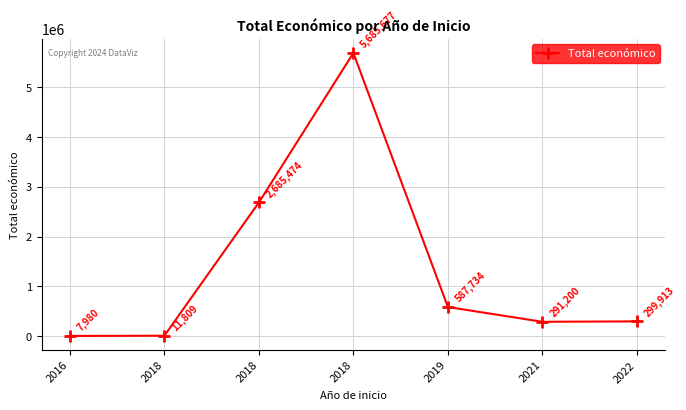

How many data points does each series have?

7